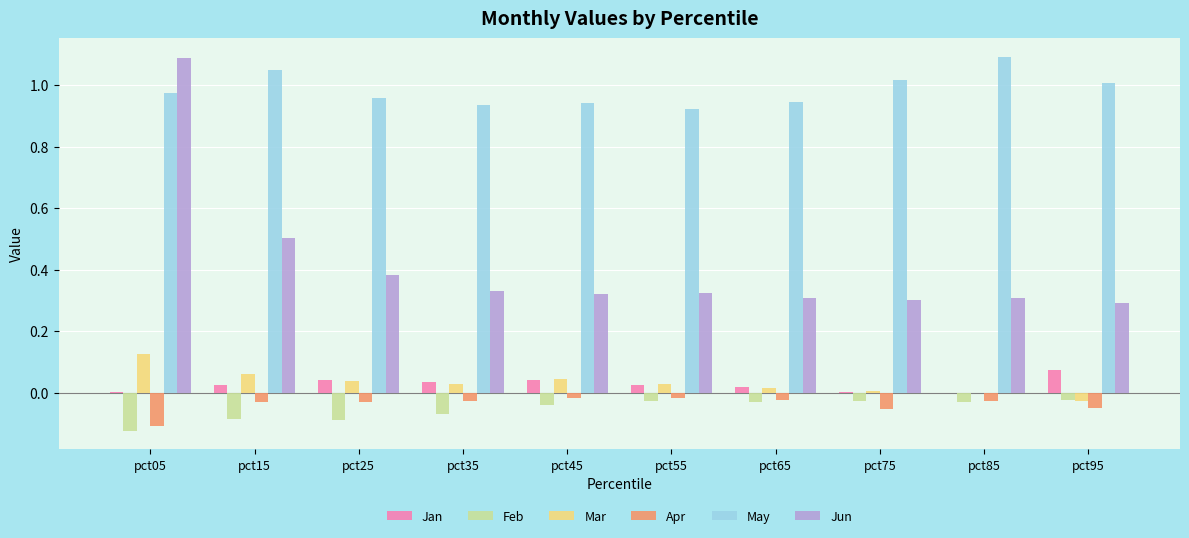

The value of Jun at pct75 is 0.3. True or false?

True